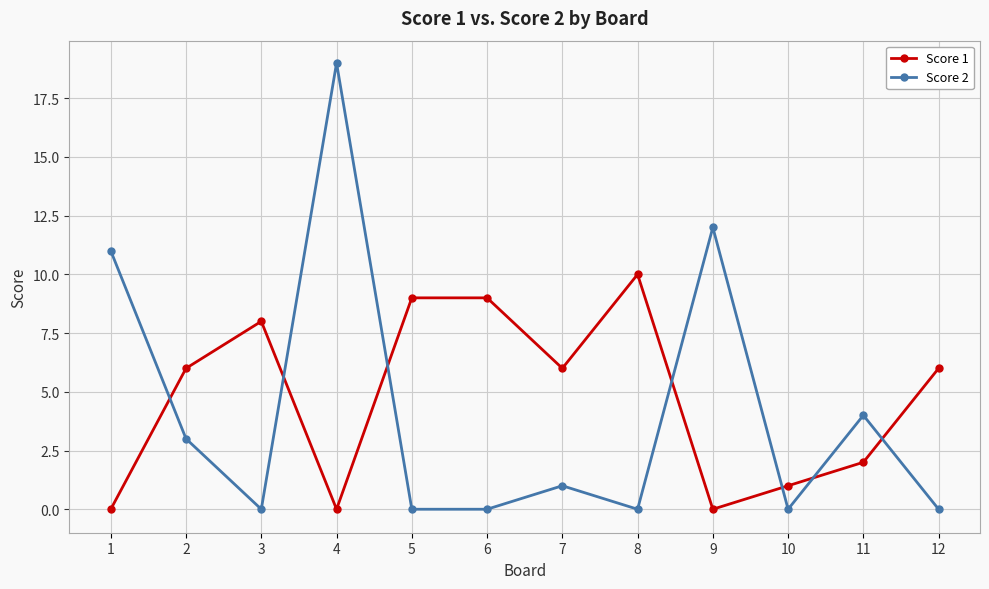

Which series changed the most between 6 and 12?

Score 1